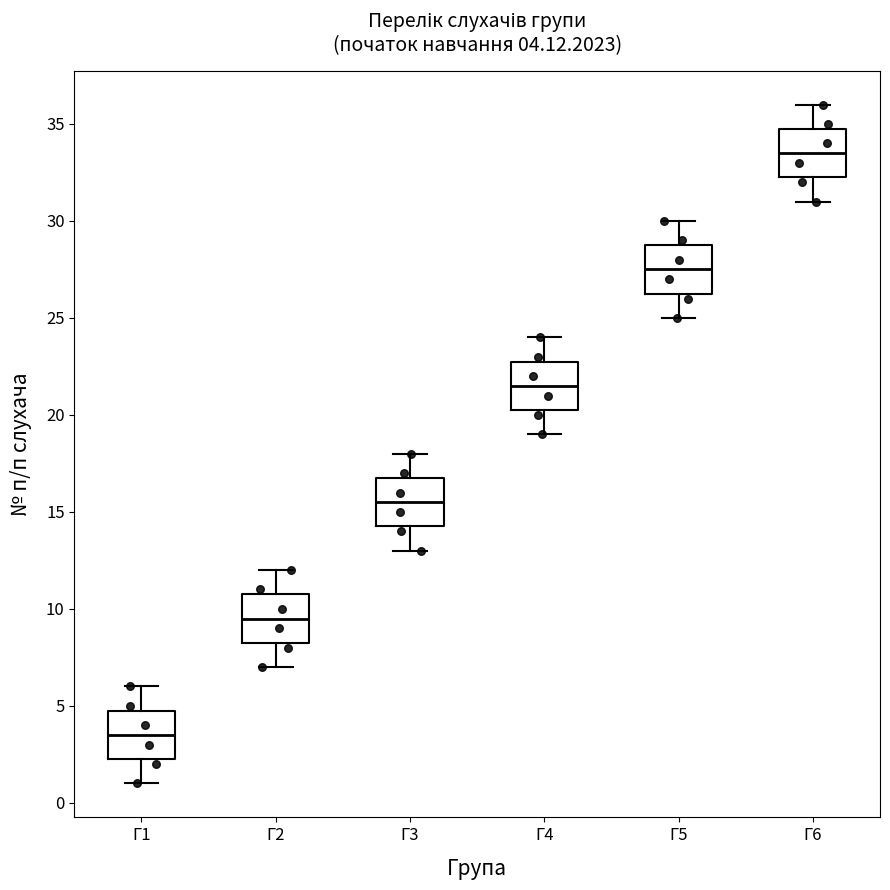

Which box has the lowest median line?

Г1